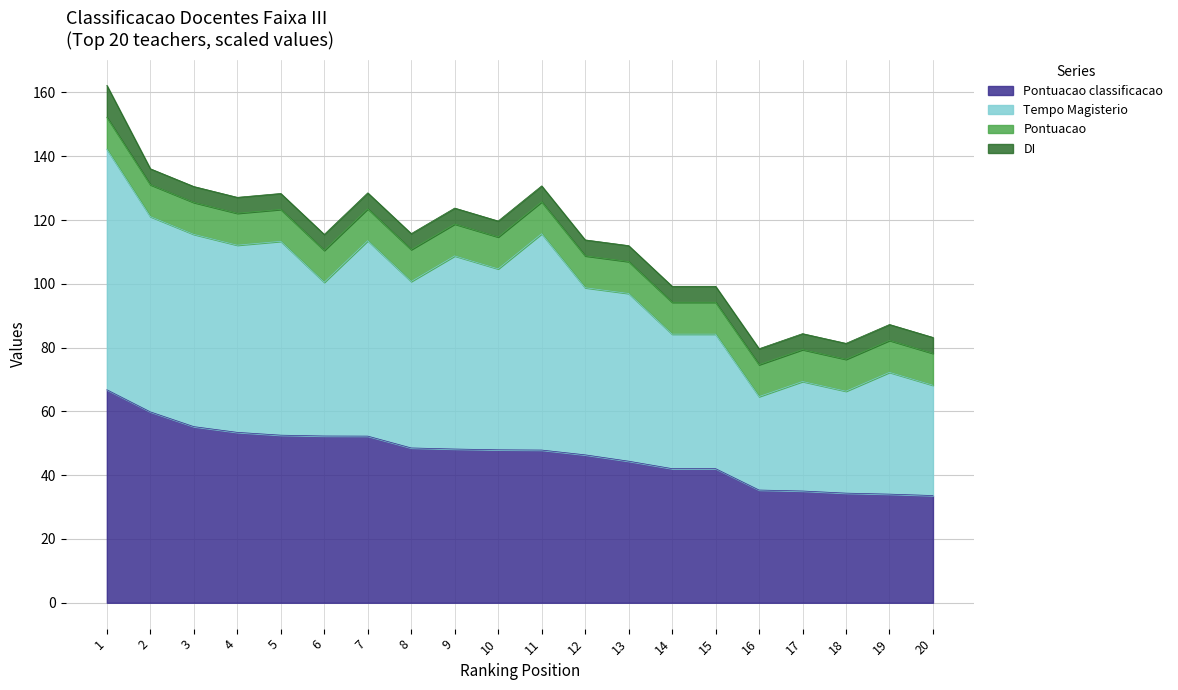

How many values in the Pontuacao_classificacao series exceed 47?

11